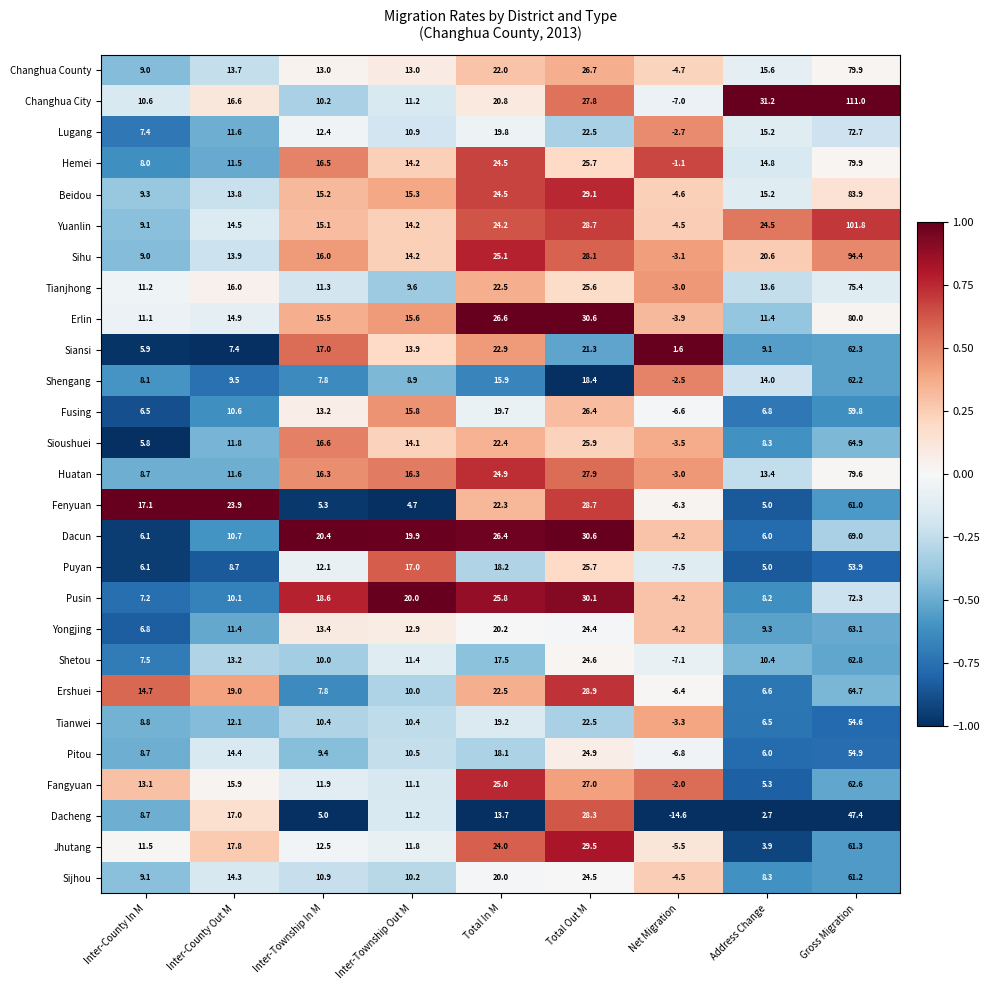

The Erlin series shows 26.6 at Total In M. True or false?

True